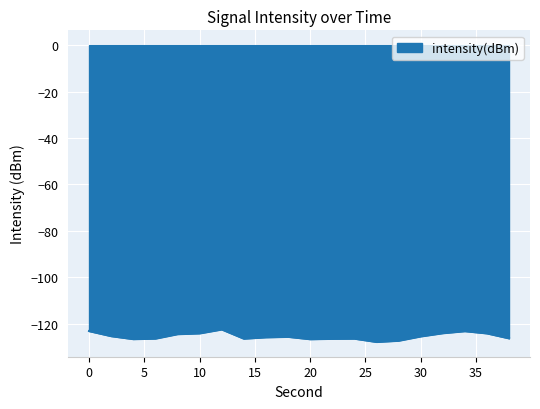

What is the average value?

-125.4